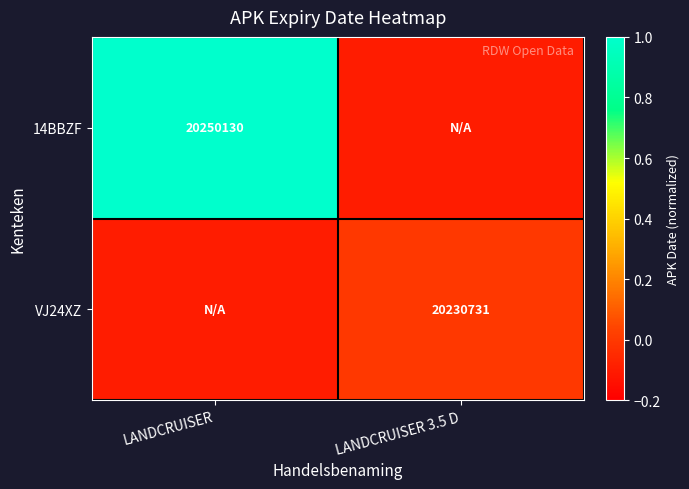

The VJ24XZ series shows 29381252.0 at LANDCRUISER 3.5 D. True or false?

False